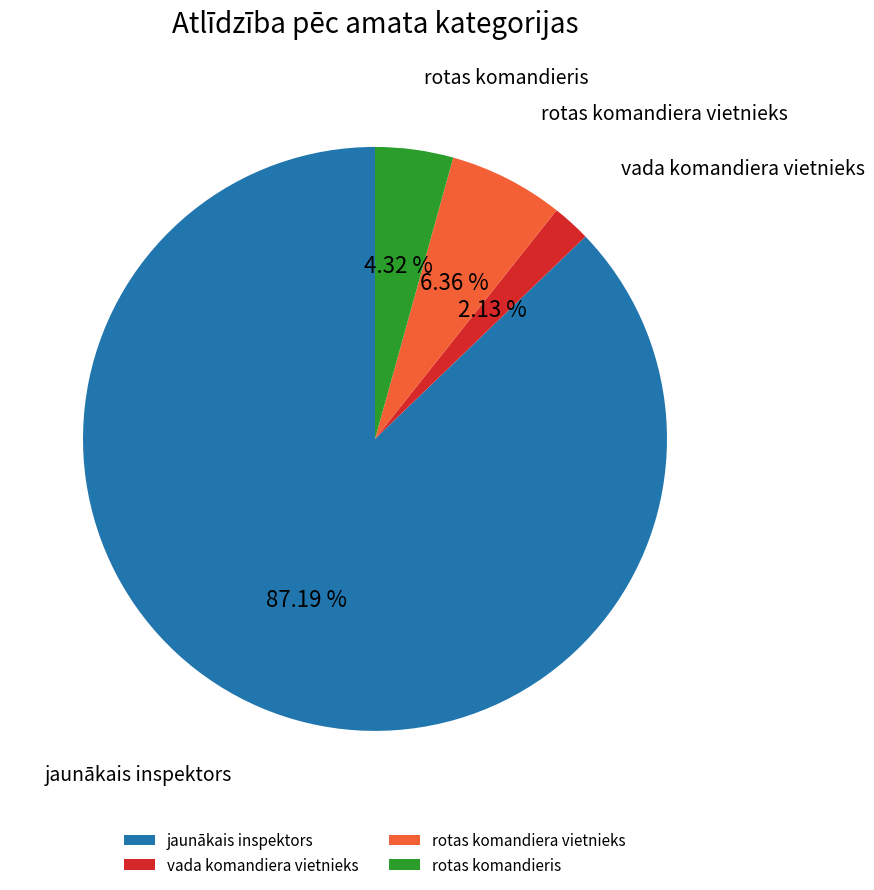

Combined, do vada komandiera vietnieks and rotas komandiera vietnieks account for over 50%?

No